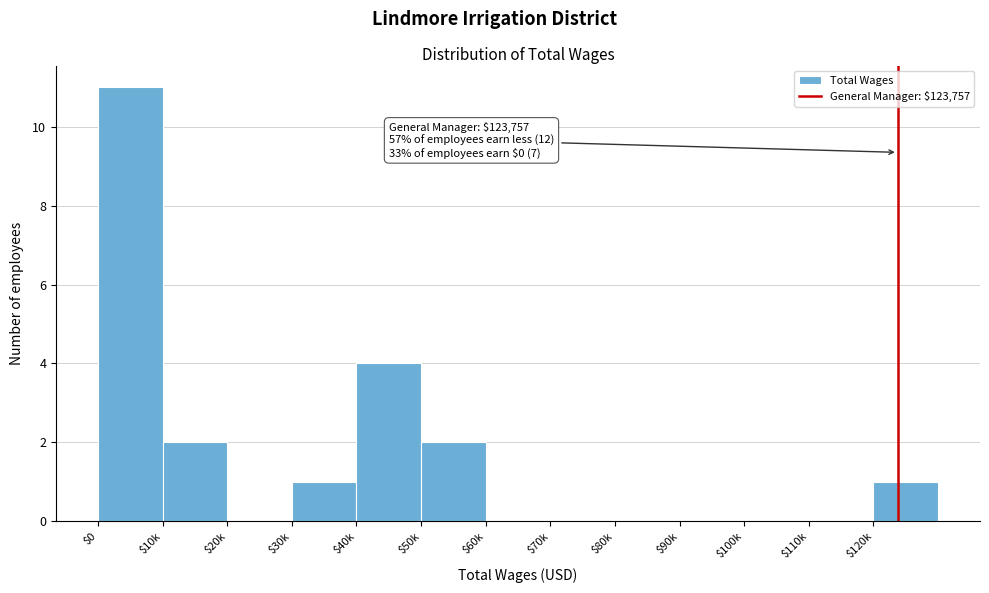

Which label corresponds to the largest value in the chart?

$0